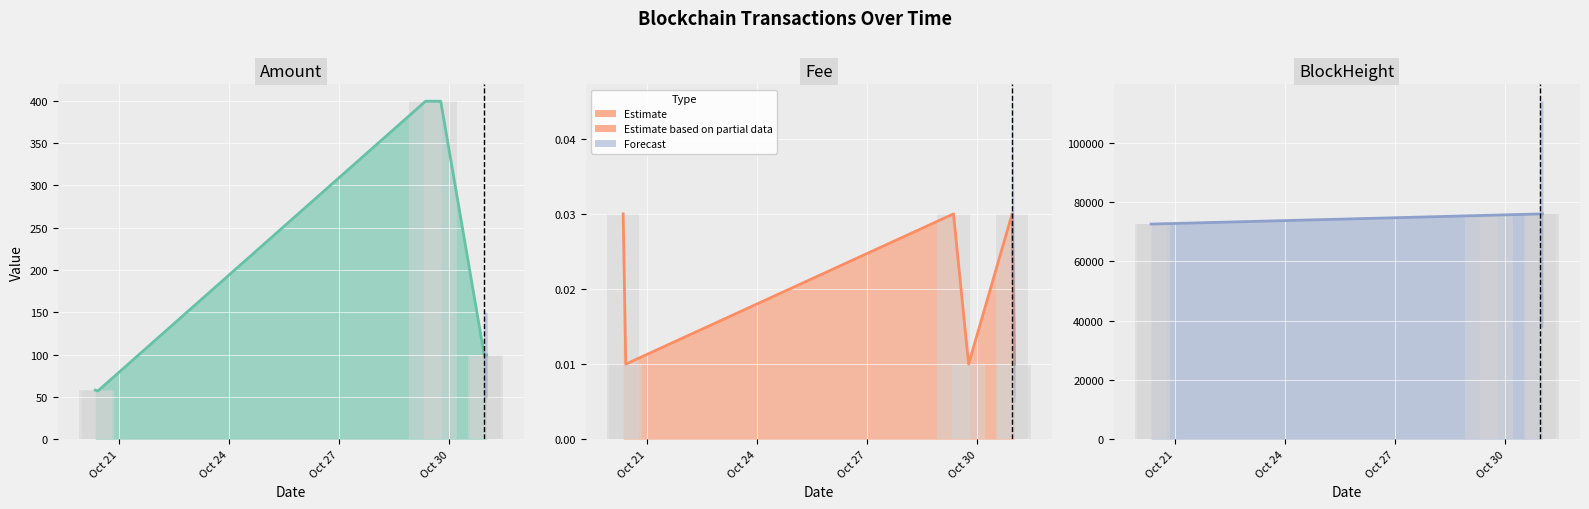

Are the bars horizontal?

No